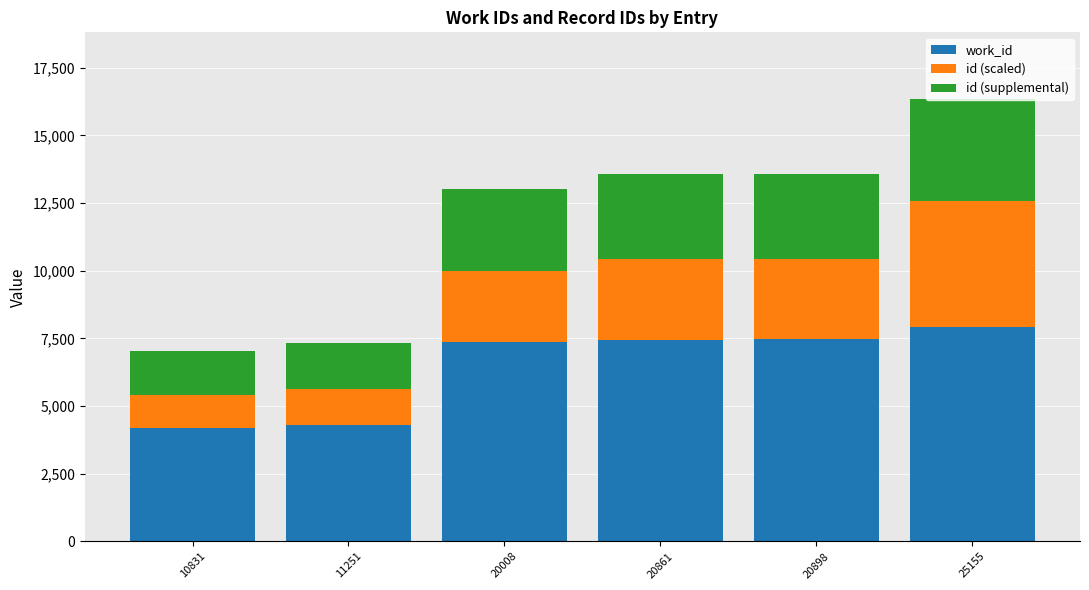

The work_id series shows 7354.0 at 20008. True or false?

True